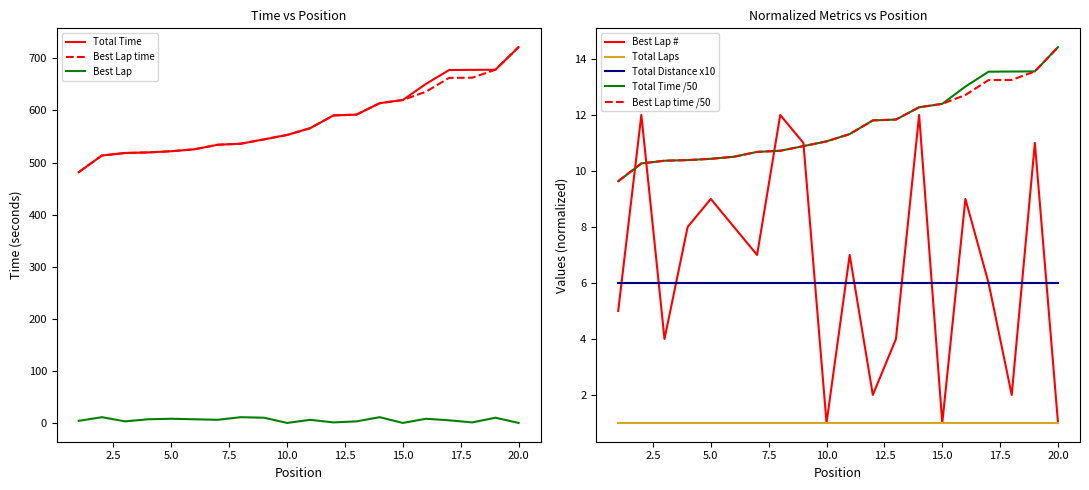

What is the difference between the second highest and minimum values in the Total Time series?

196.2